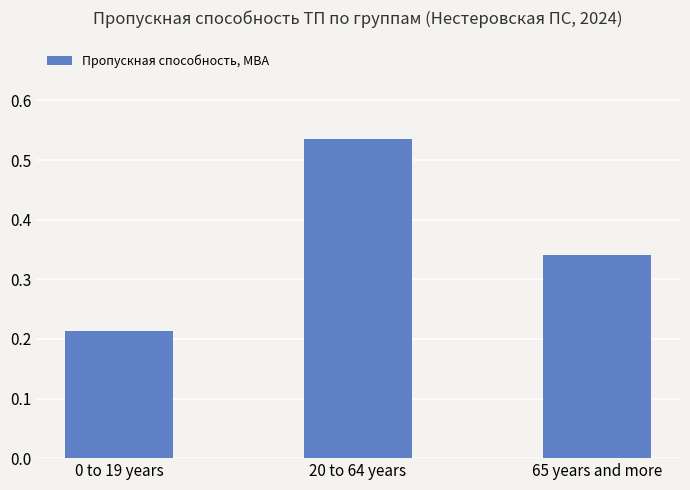

What is the sum of the values at 20 to 64 years and 0 to 19 years?

0.7